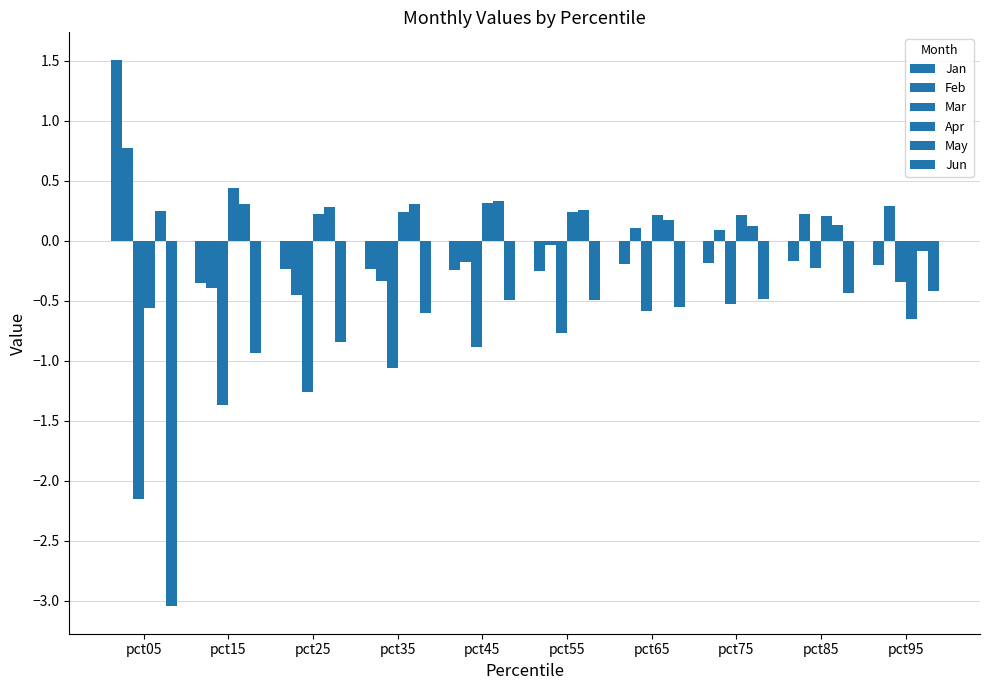

How many data points does each series have?

10